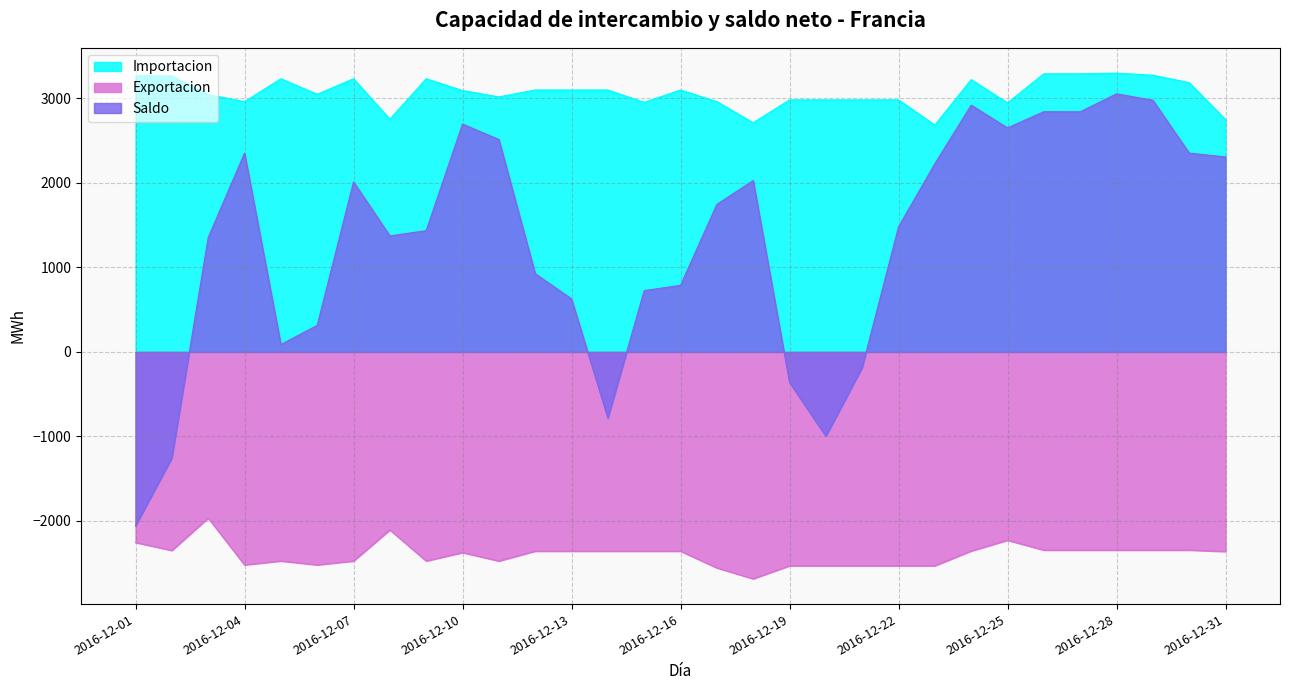

List the series in order of their overall mean, lowest first.

Exportacion, Saldo, Importacion